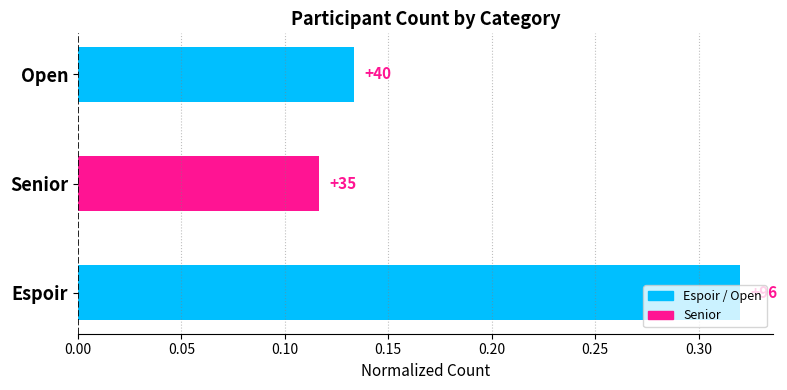

How many bars are there in total?

3